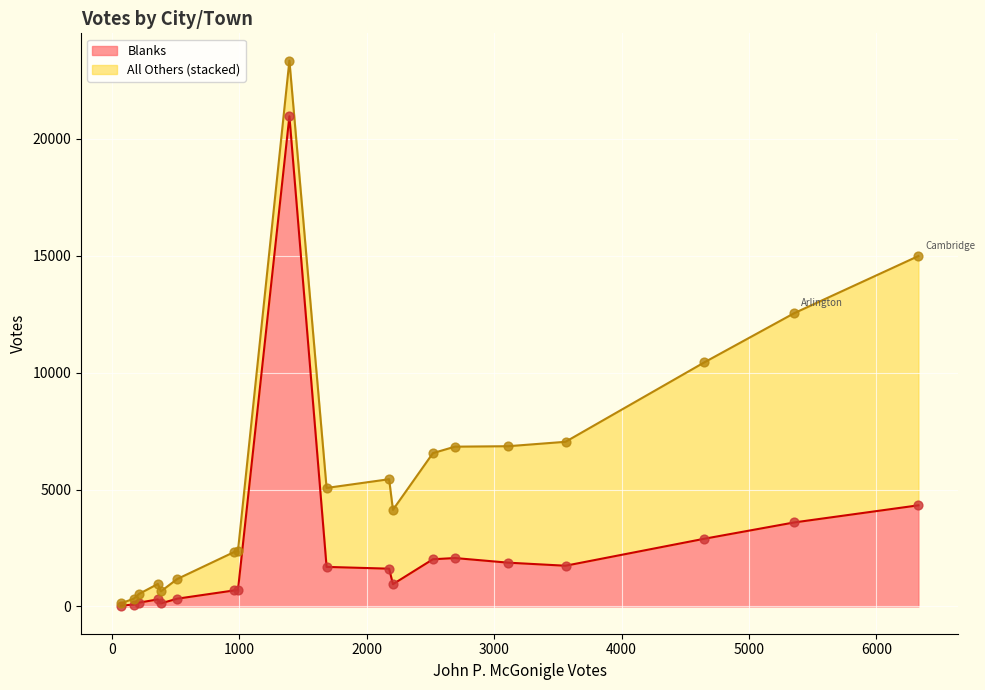

At which category is the sum across all series the highest?

Acton